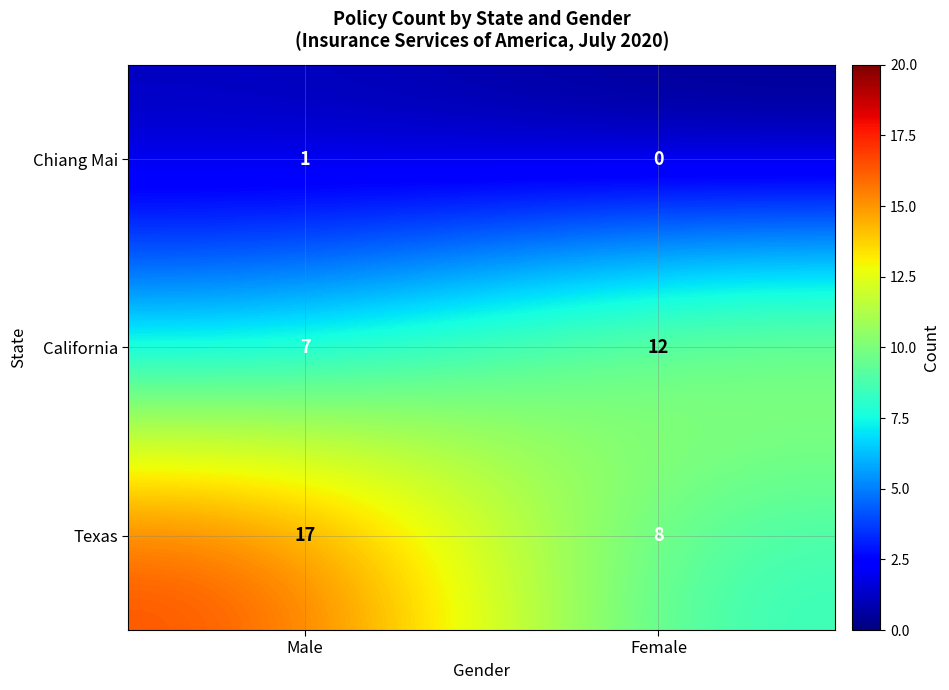

Where is Chiang Mai nearest to the value 0?

Female